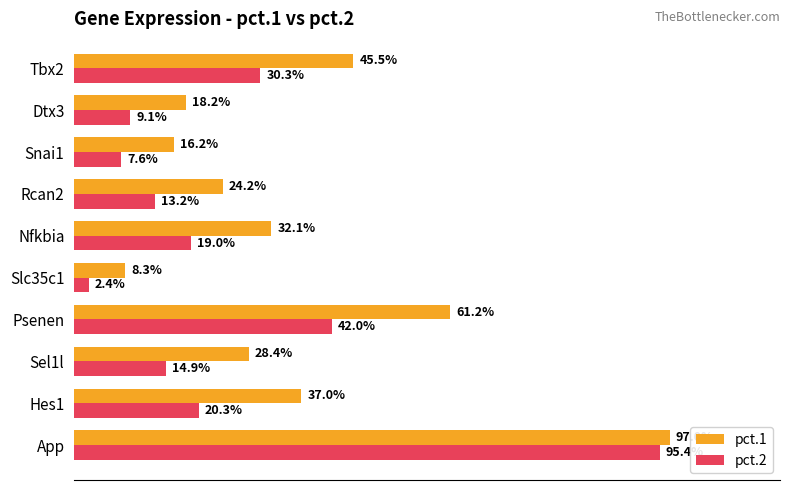

What are all the series names shown in the legend?

pct.1, pct.2